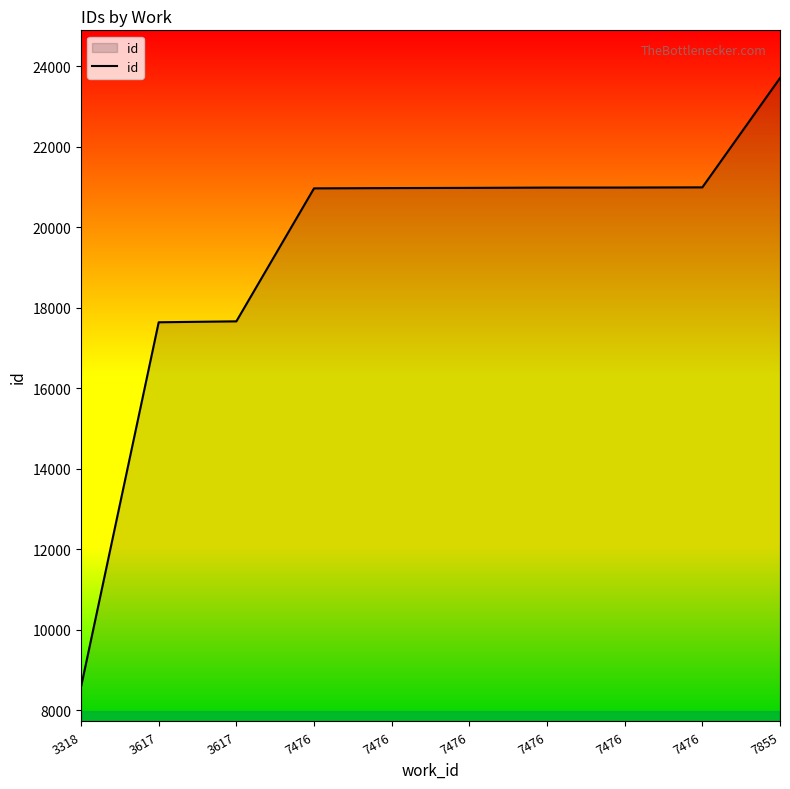

Between 7476 and 3617, which is larger?

7476